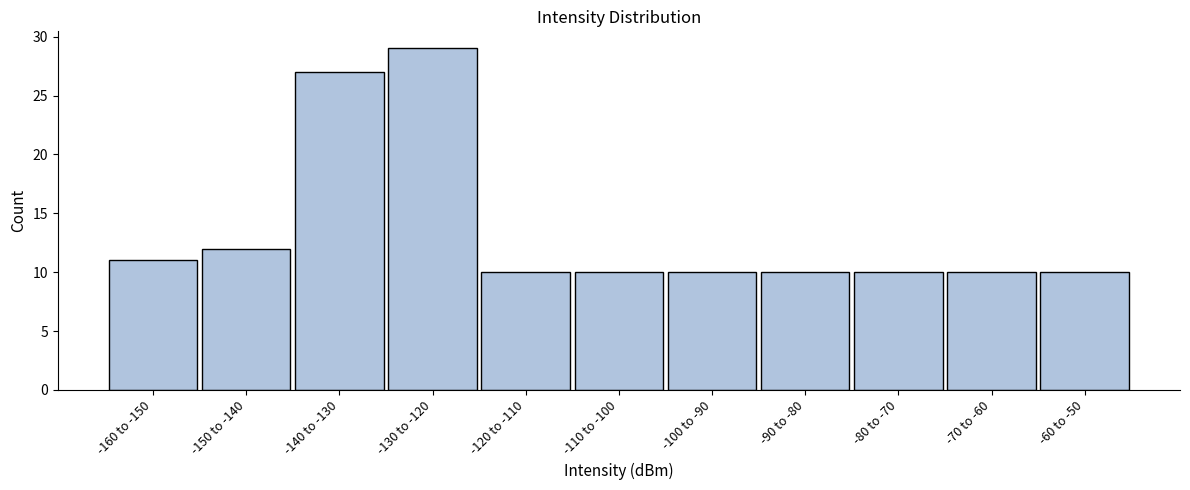

Reading right to left, what are all the values shown in this chart?

-60 to -50=10	-70 to -60=10	-80 to -70=10	-90 to -80=10	-100 to -90=10	-110 to -100=10	-120 to -110=10	-130 to -120=29	-140 to -130=27	-150 to -140=12	-160 to -150=11